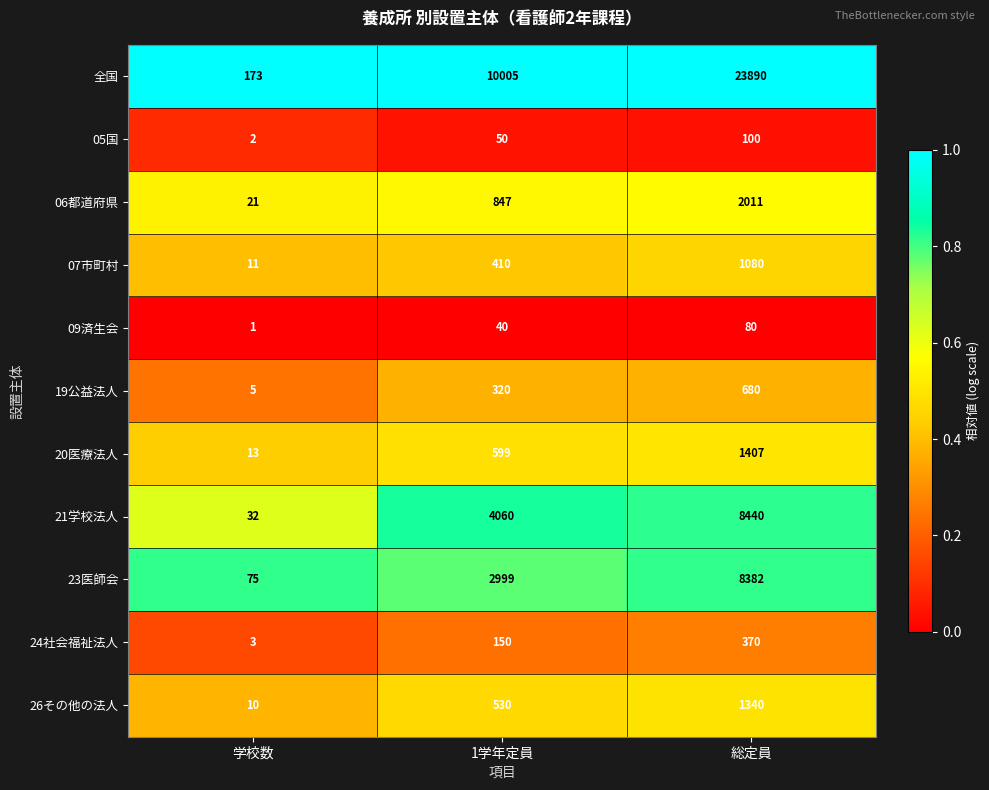

Rank the series at 1学年定員 from highest to lowest value.

全国, 21学校法人, 23医師会, 06都道府県, 20医療法人, 26その他の法人, 07市町村, 19公益法人, 24社会福祉法人, 05国, 09済生会